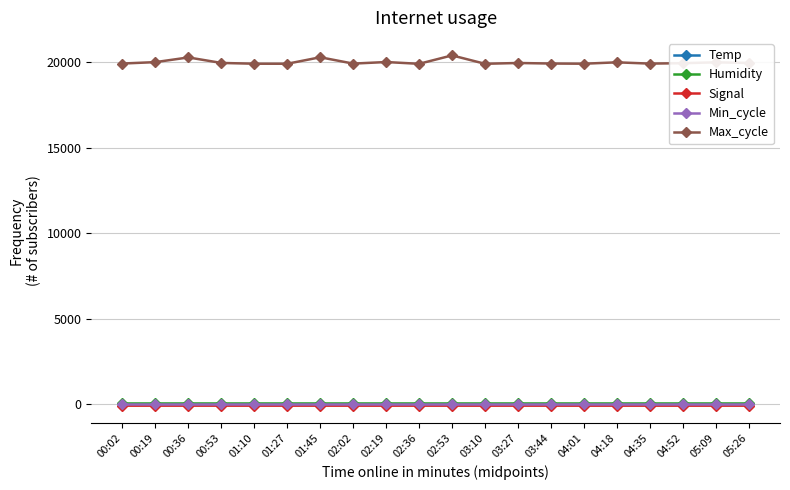

At how many categories does at least one series exceed 173?

20